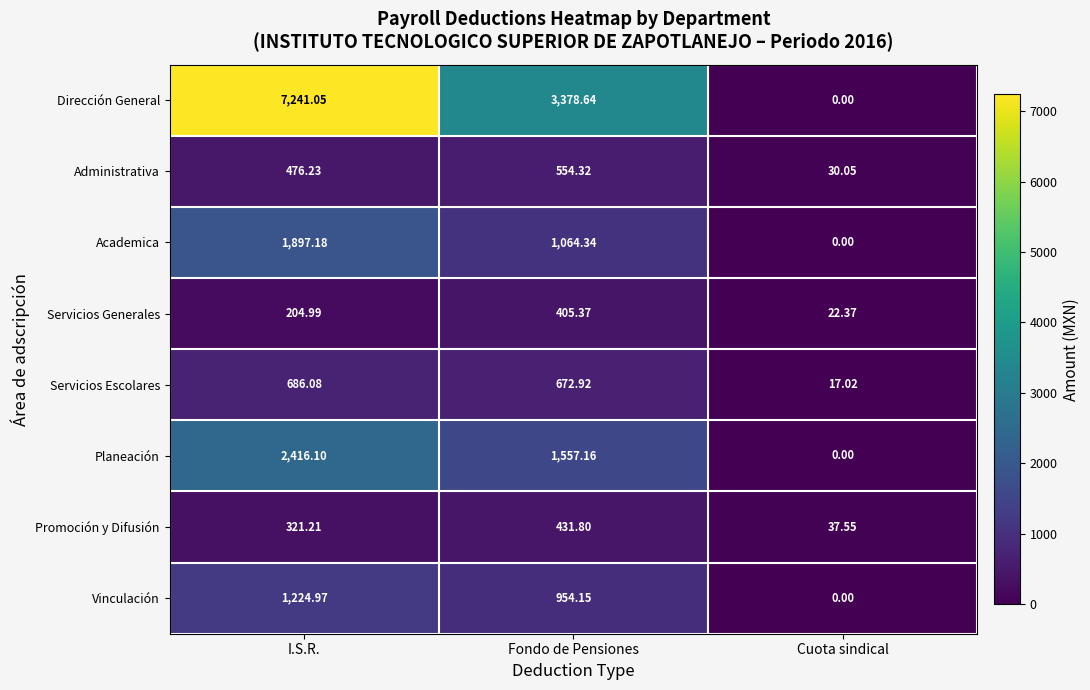

How many data points in Promoción y Difusión are less than 321?

1